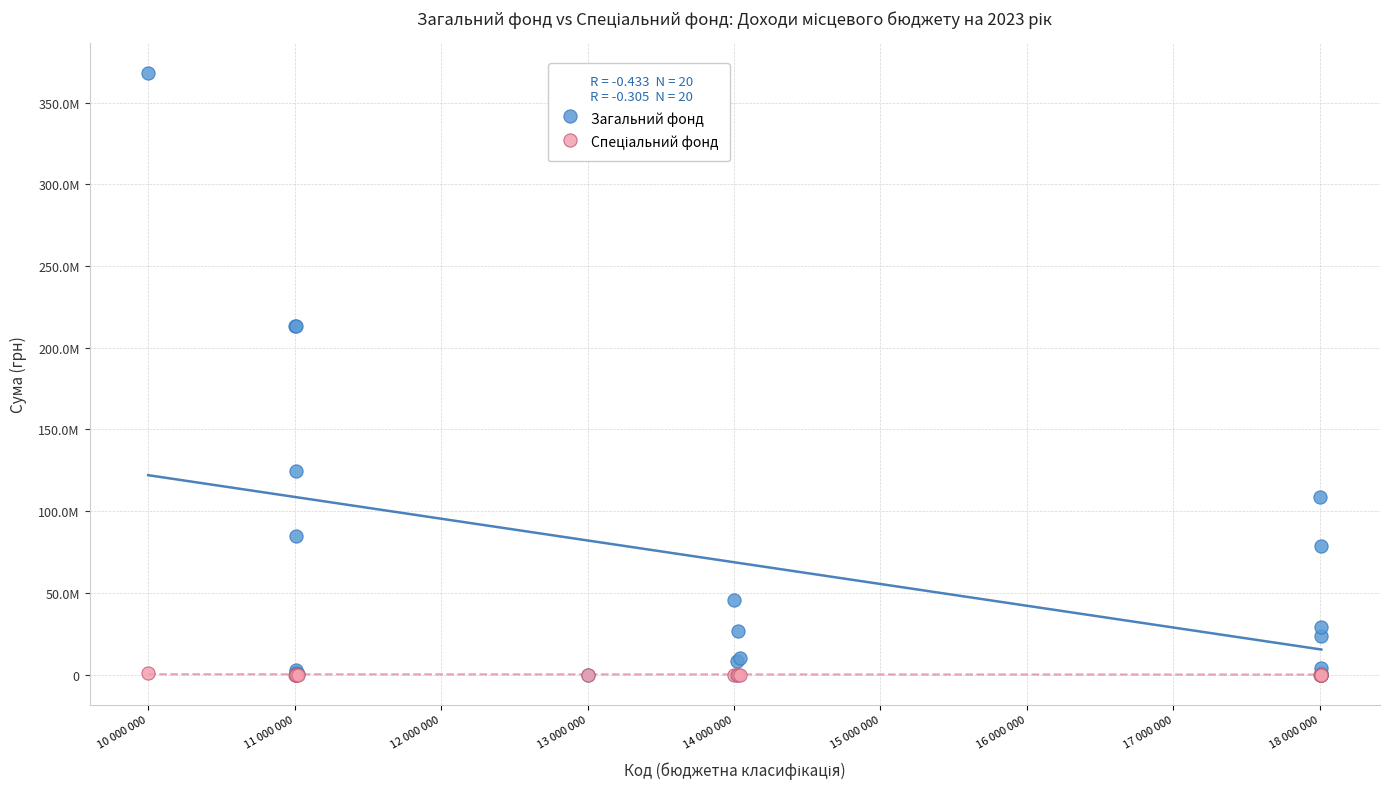

Which series contains the highest Y value?

Загальний фонд